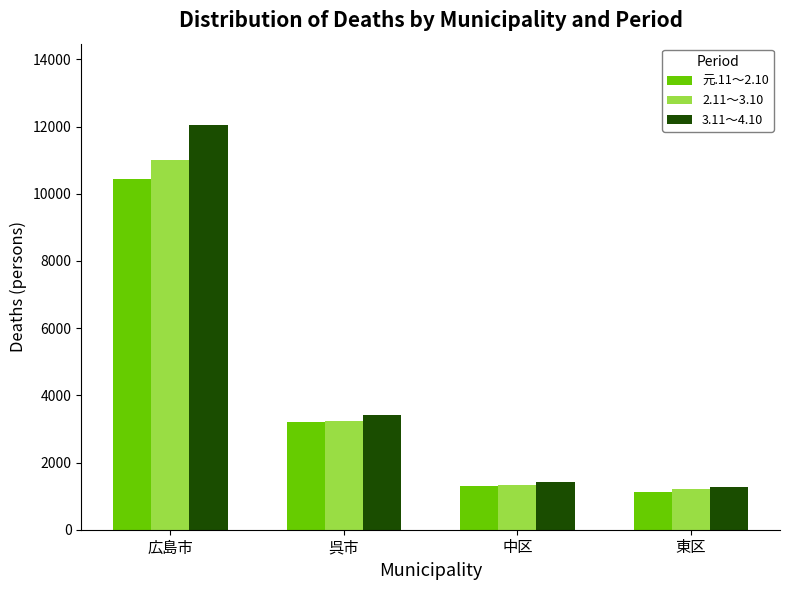

Reading left to right, transcribe all the data shown in this chart.

元.11～2.10: 広島市=10441	呉市=3205	中区=1302	東区=1128
2.11～3.10: 広島市=11000	呉市=3243	中区=1318	東区=1223
3.11～4.10: 広島市=12058	呉市=3414	中区=1435	東区=1263